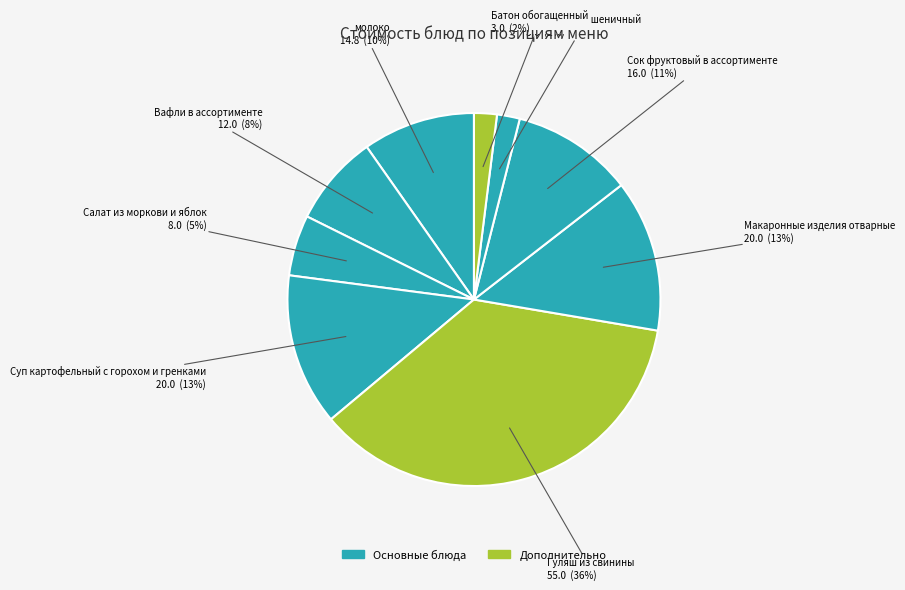

Does any single category account for the majority?

No